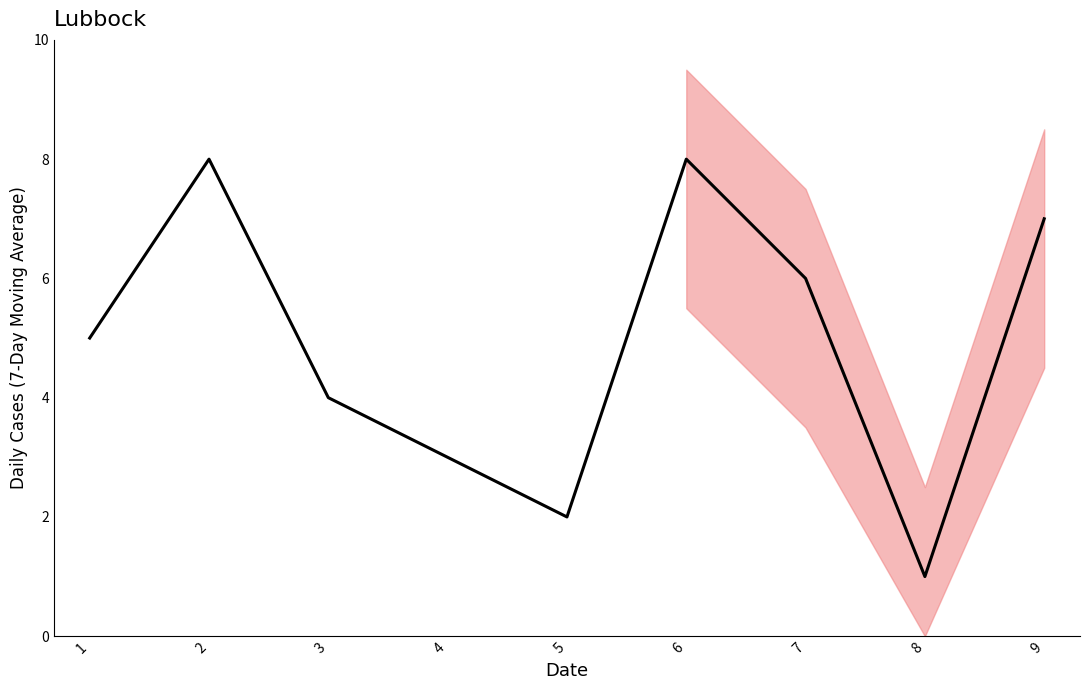

How many interior local peaks (higher than both neighbors) does the data have?

2